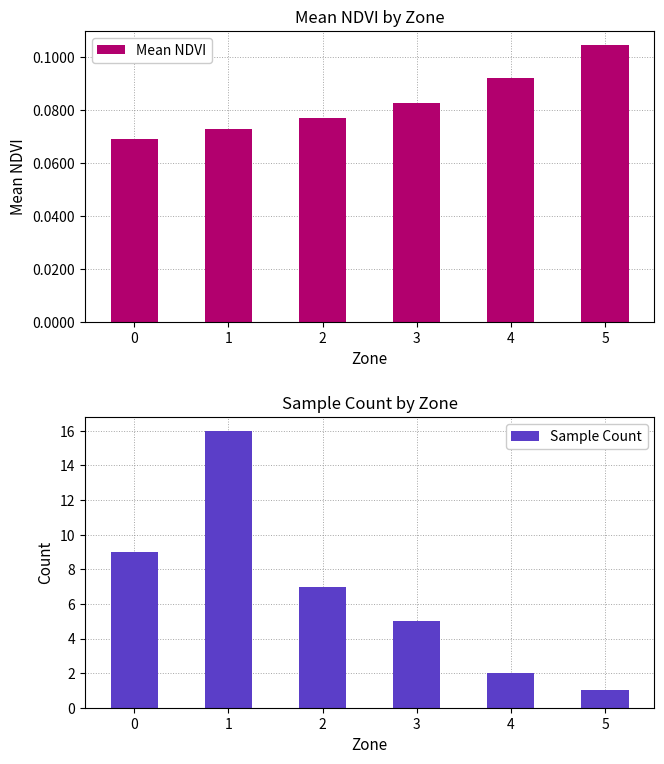

What is the smallest value displayed?

0.1